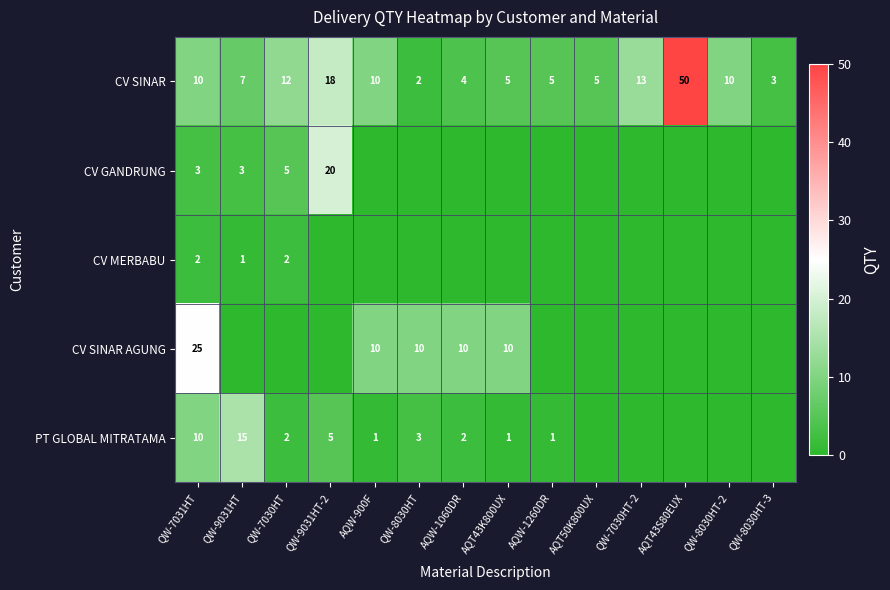

At which label is CV SINAR closest to 26?

QW-9031HT-2